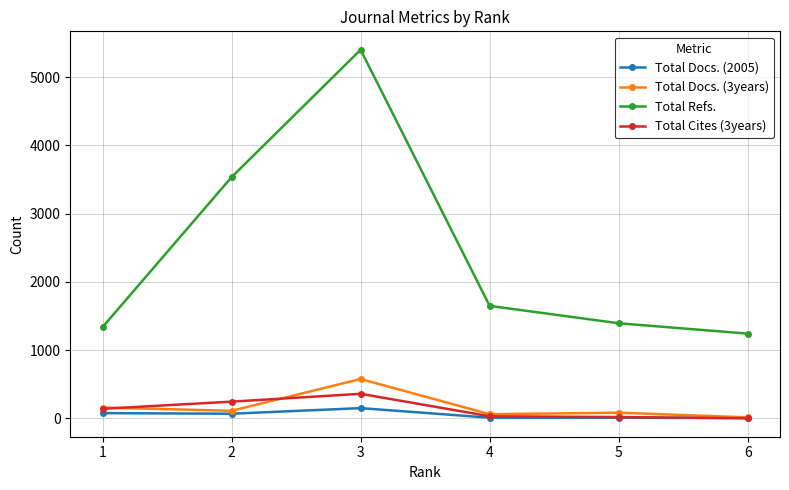

The value of Total Cites (3years) at 6 is 0. True or false?

True